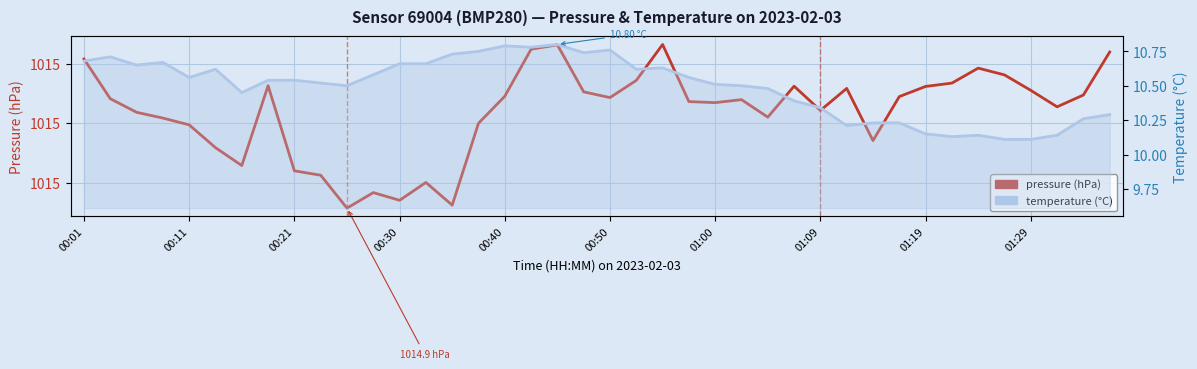

Is it true that temperature (°C) equals 5.5 at 00:50?

False